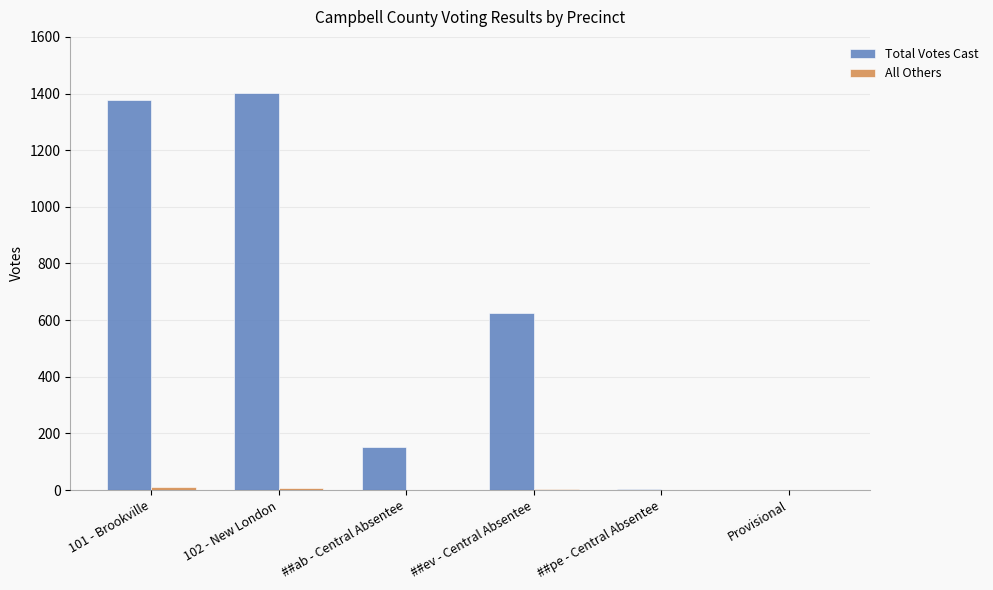

Count the number of data series in this chart.

2